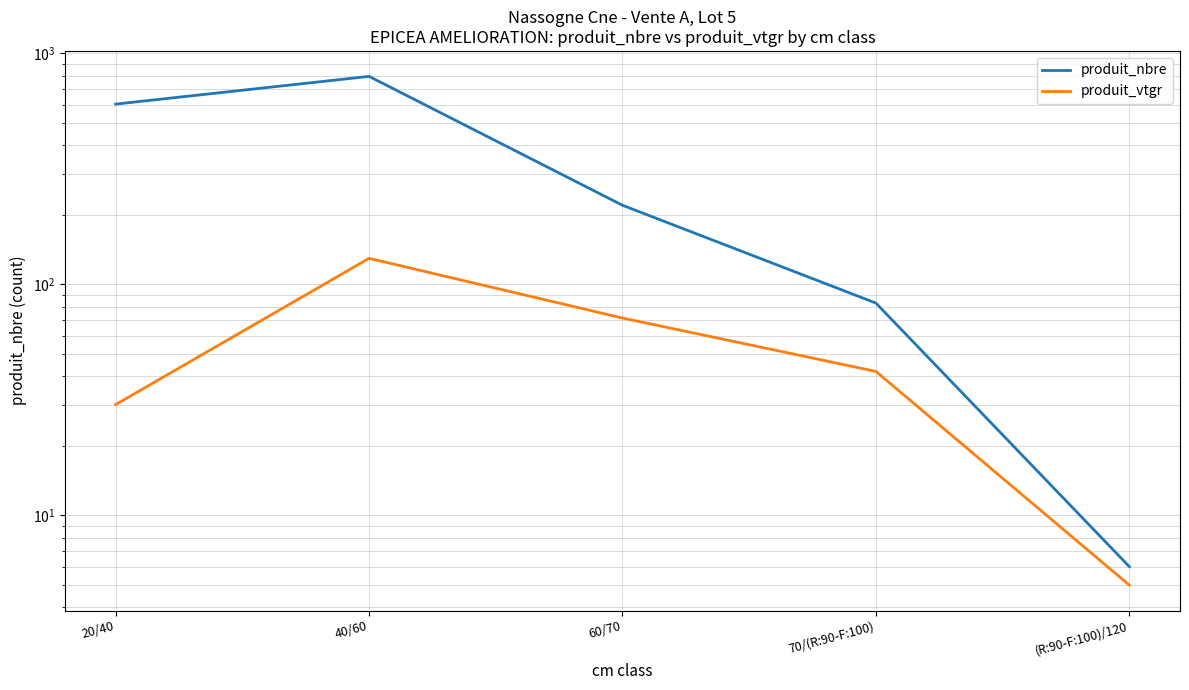

What are all the series names shown in the legend?

produit_nbre, produit_vtgr